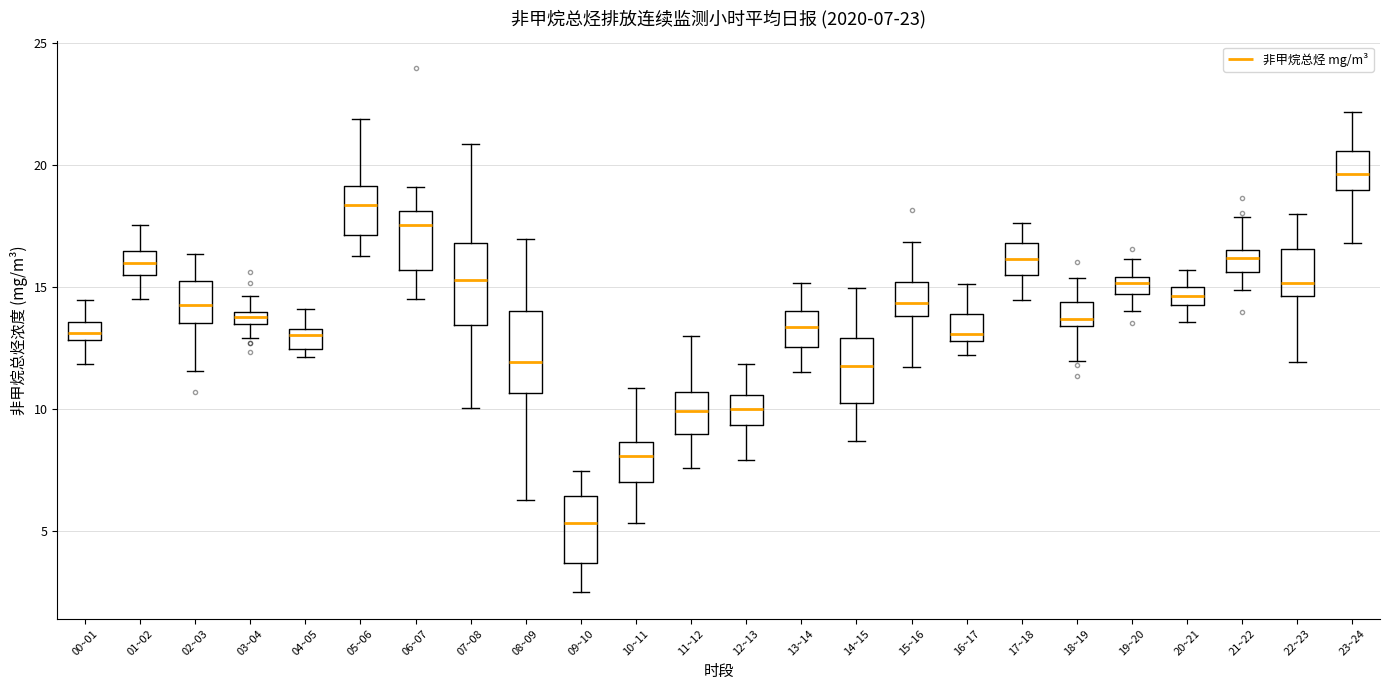

Which box's median line is the highest?

23~24